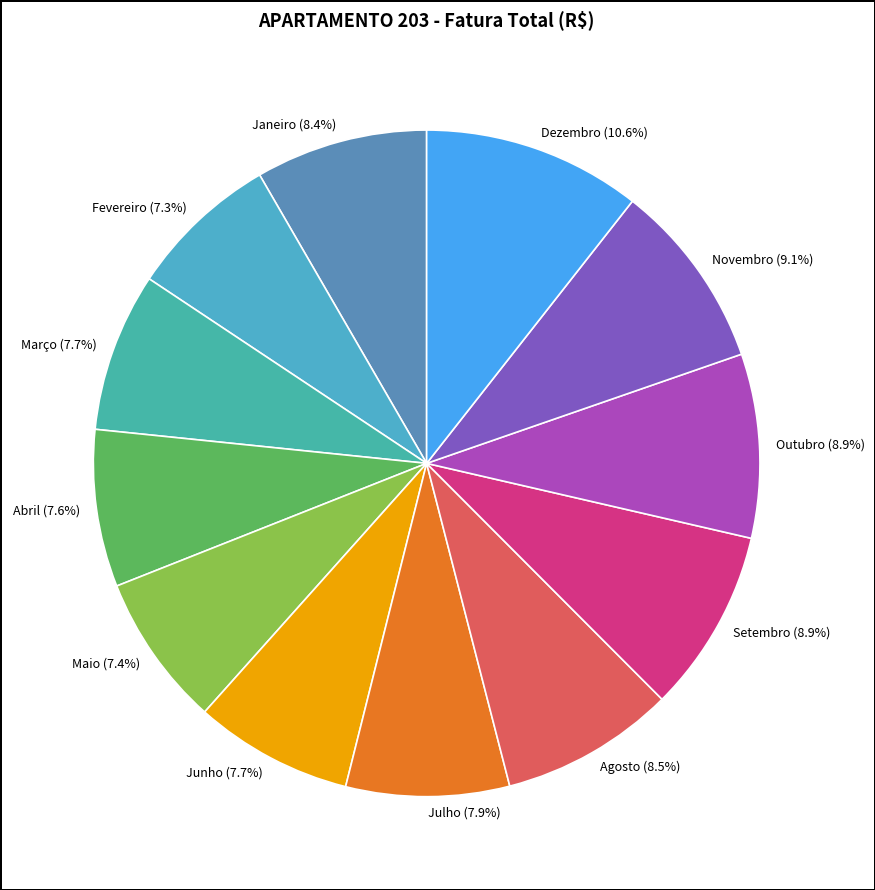

How much of the chart is everything except Setembro?

91.1%